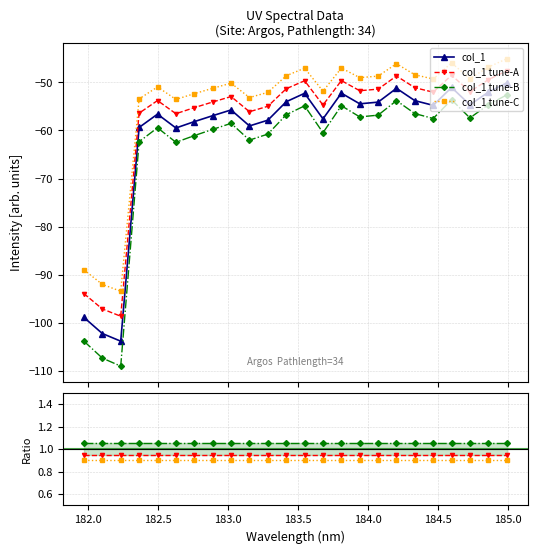

What is the lowest value of the col_1 tune-A series?

-98.6